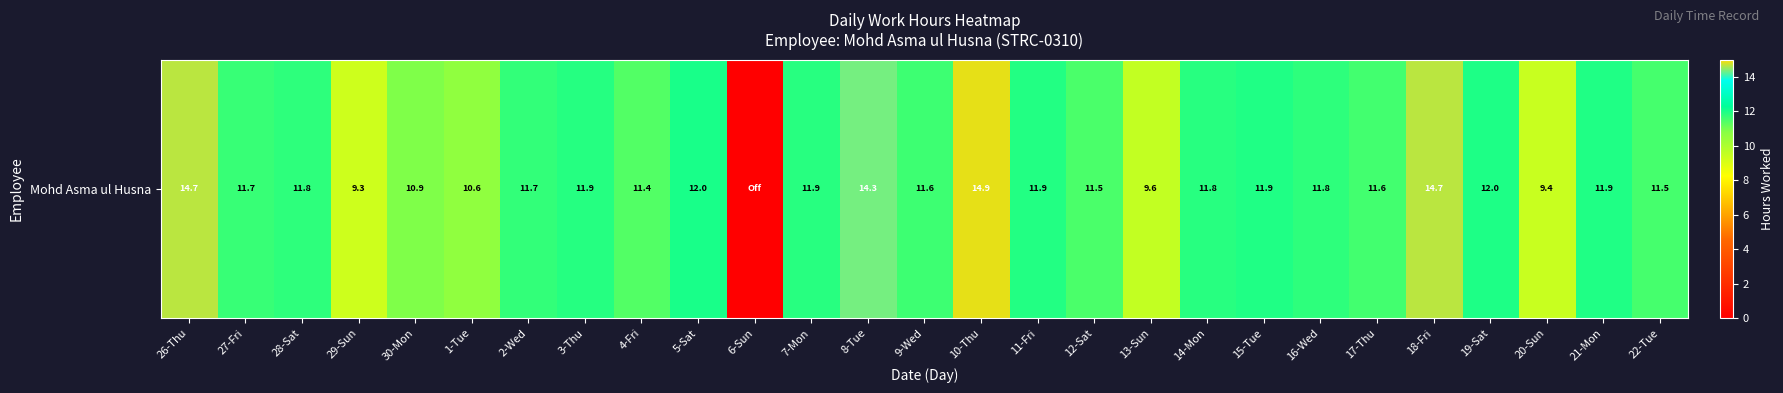

What is the average value?

11.4